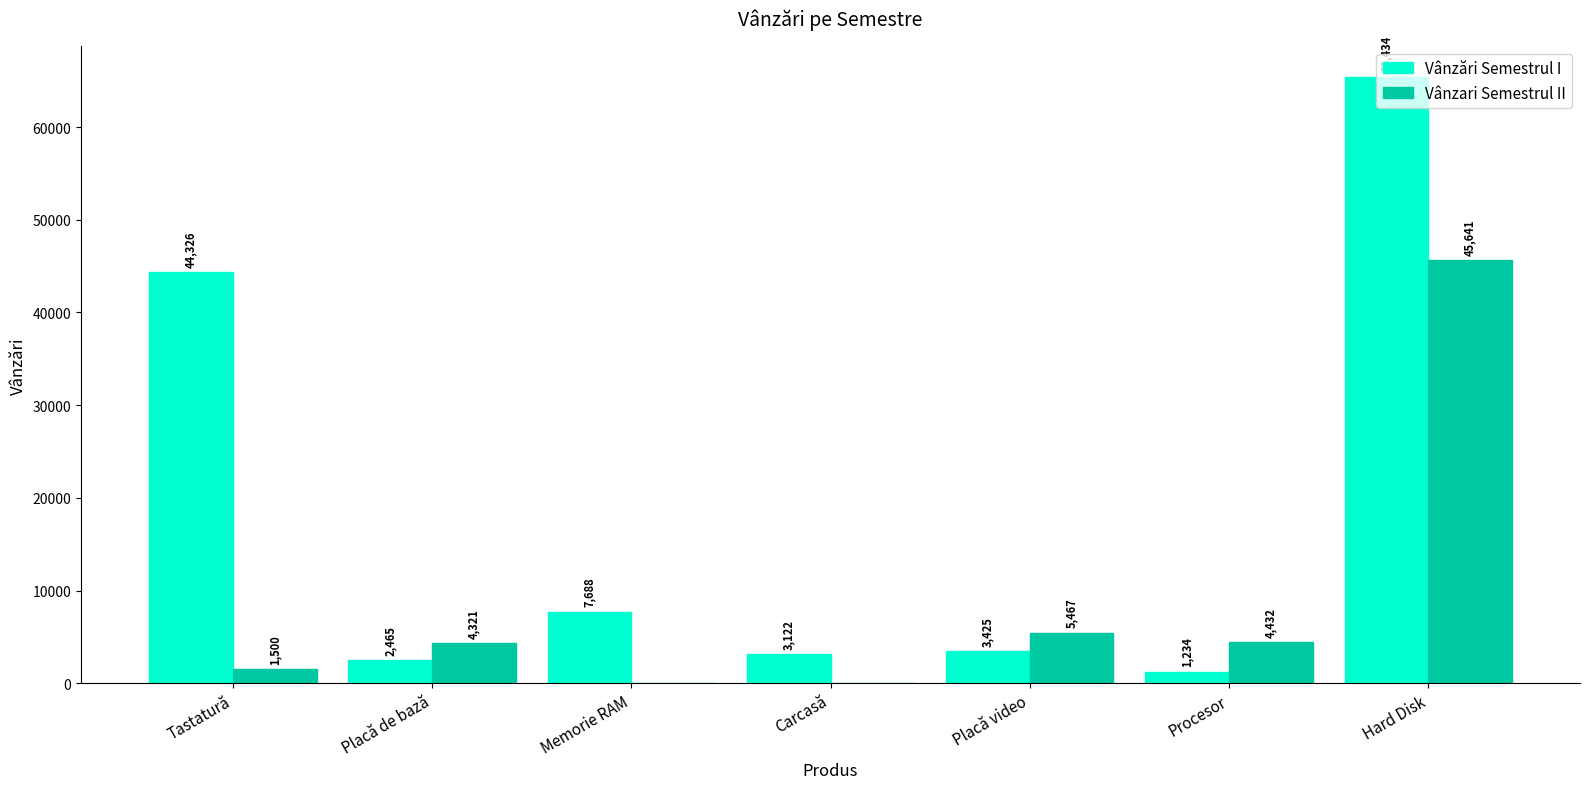

How many distinct data groups are displayed?

2